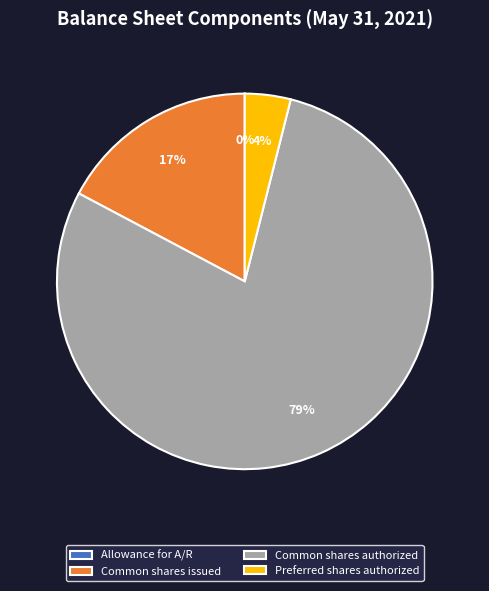

To the nearest percent, what is the difference between the largest and smallest slice percentages?

79%